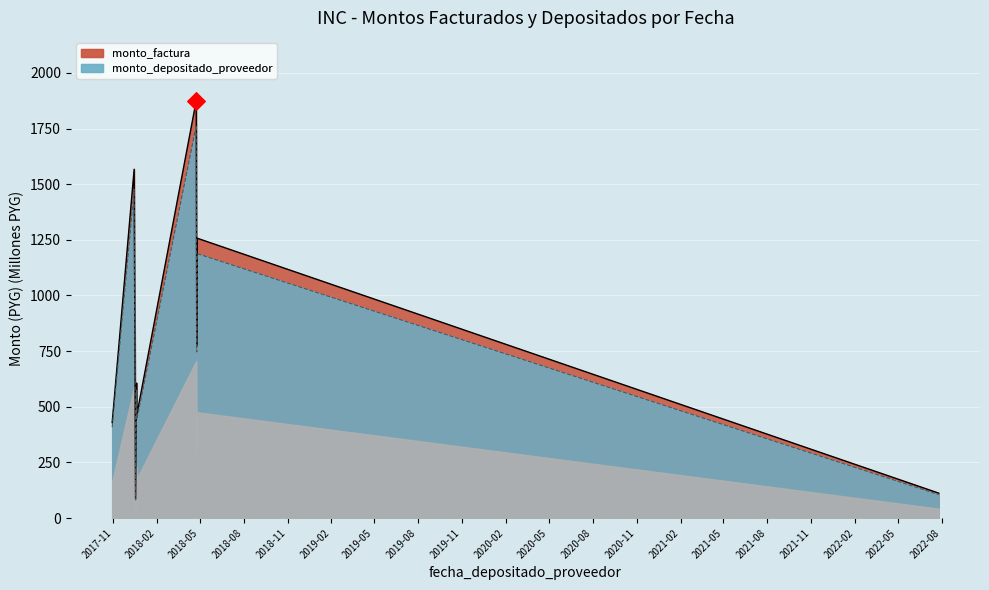

Which series reaches the maximum Y coordinate?

monto_factura